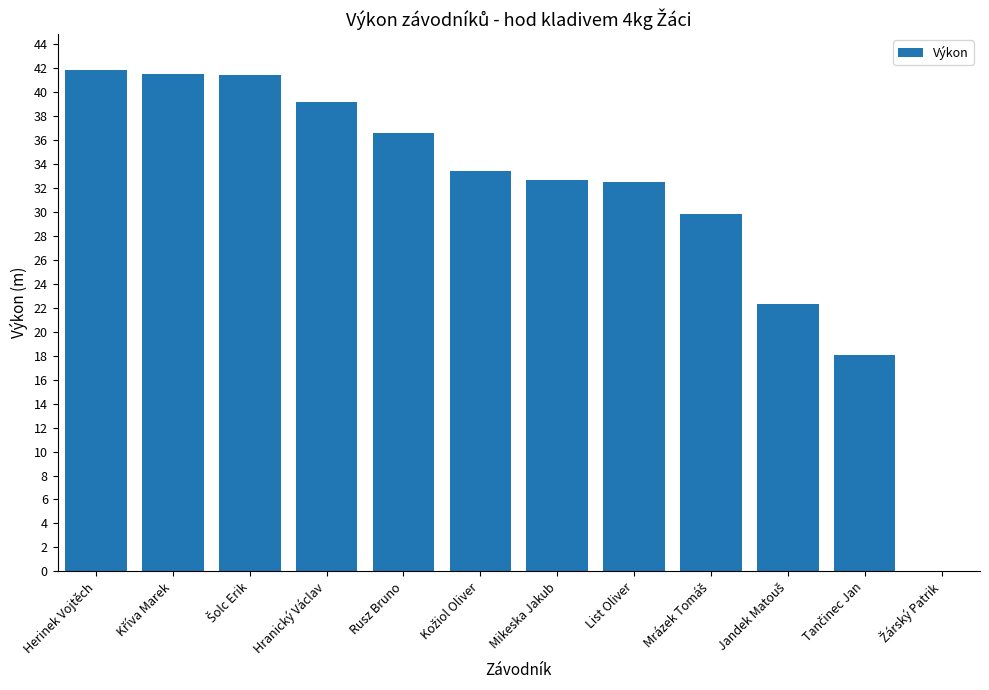

What is the sum of all values?

369.5